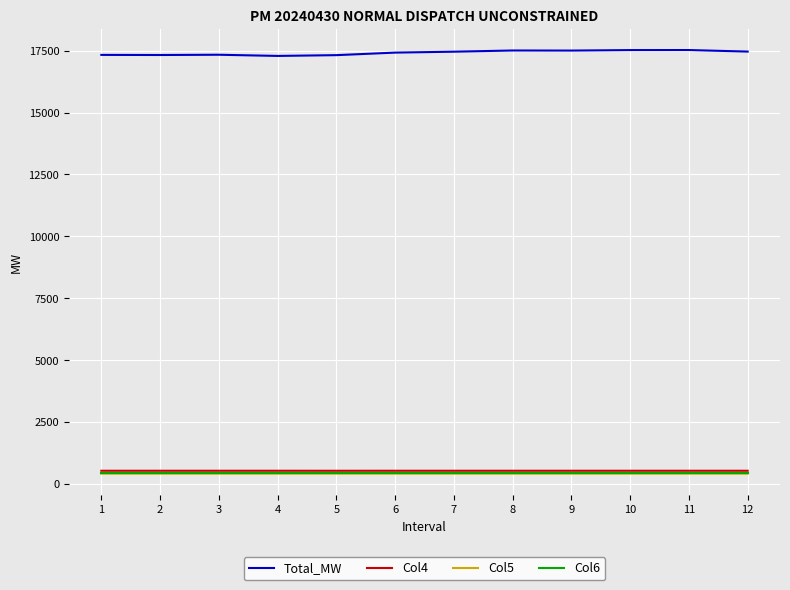

How many lines are shown in the chart?

4